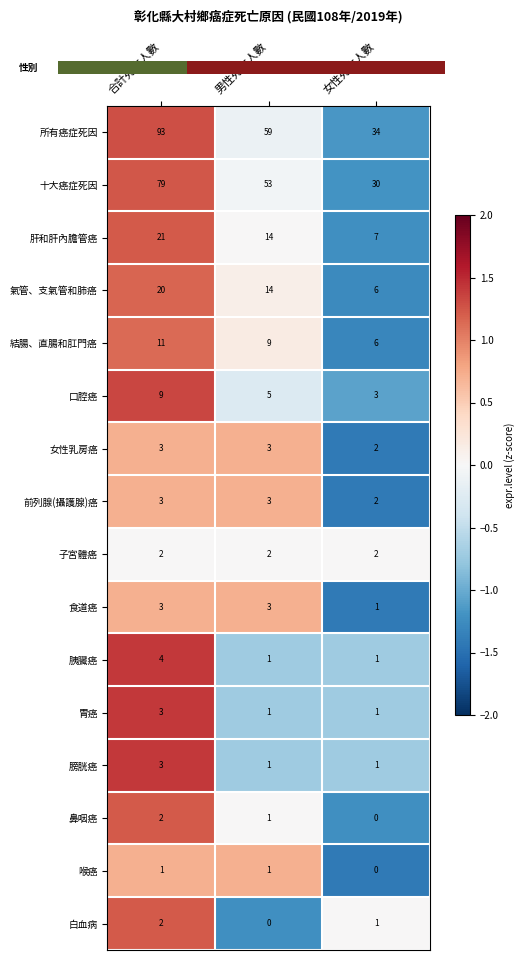

Reading left to right, transcribe all the data shown in this chart.

所有癌症死因: 合計死亡人數=93.0	男性死亡人數=59.0	女性死亡人數=34.0
十大癌症死因: 合計死亡人數=79.0	男性死亡人數=53.0	女性死亡人數=30.0
肝和肝內膽管癌: 合計死亡人數=21.0	男性死亡人數=14.0	女性死亡人數=7.0
氣管、支氣管和肺癌: 合計死亡人數=20.0	男性死亡人數=14.0	女性死亡人數=6.0
結腸、直腸和肛門癌: 合計死亡人數=11.0	男性死亡人數=9.0	女性死亡人數=6.0
口腔癌: 合計死亡人數=9.0	男性死亡人數=5.0	女性死亡人數=3.0
女性乳房癌: 合計死亡人數=3.0	男性死亡人數=3.0	女性死亡人數=2.0
前列腺(攝護腺)癌: 合計死亡人數=3.0	男性死亡人數=3.0	女性死亡人數=2.0
子宮體癌: 合計死亡人數=2.0	男性死亡人數=2.0	女性死亡人數=2.0
食道癌: 合計死亡人數=3.0	男性死亡人數=3.0	女性死亡人數=1.0
胰臟癌: 合計死亡人數=4.0	男性死亡人數=1.0	女性死亡人數=1.0
胃癌: 合計死亡人數=3.0	男性死亡人數=1.0	女性死亡人數=1.0
膀胱癌: 合計死亡人數=3.0	男性死亡人數=1.0	女性死亡人數=1.0
鼻咽癌: 合計死亡人數=2.0	男性死亡人數=1.0	女性死亡人數=0.0
喉癌: 合計死亡人數=1.0	男性死亡人數=1.0	女性死亡人數=0.0
白血病: 合計死亡人數=2.0	男性死亡人數=0.0	女性死亡人數=1.0